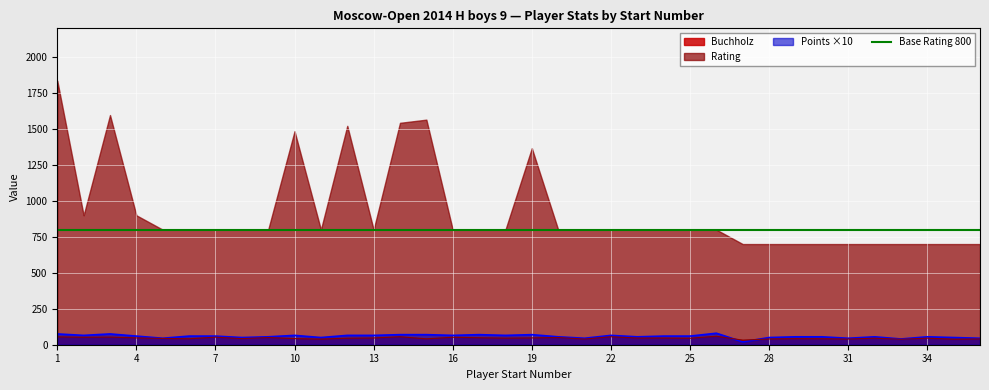

What is the highest value of the Buchholz series?

59.0